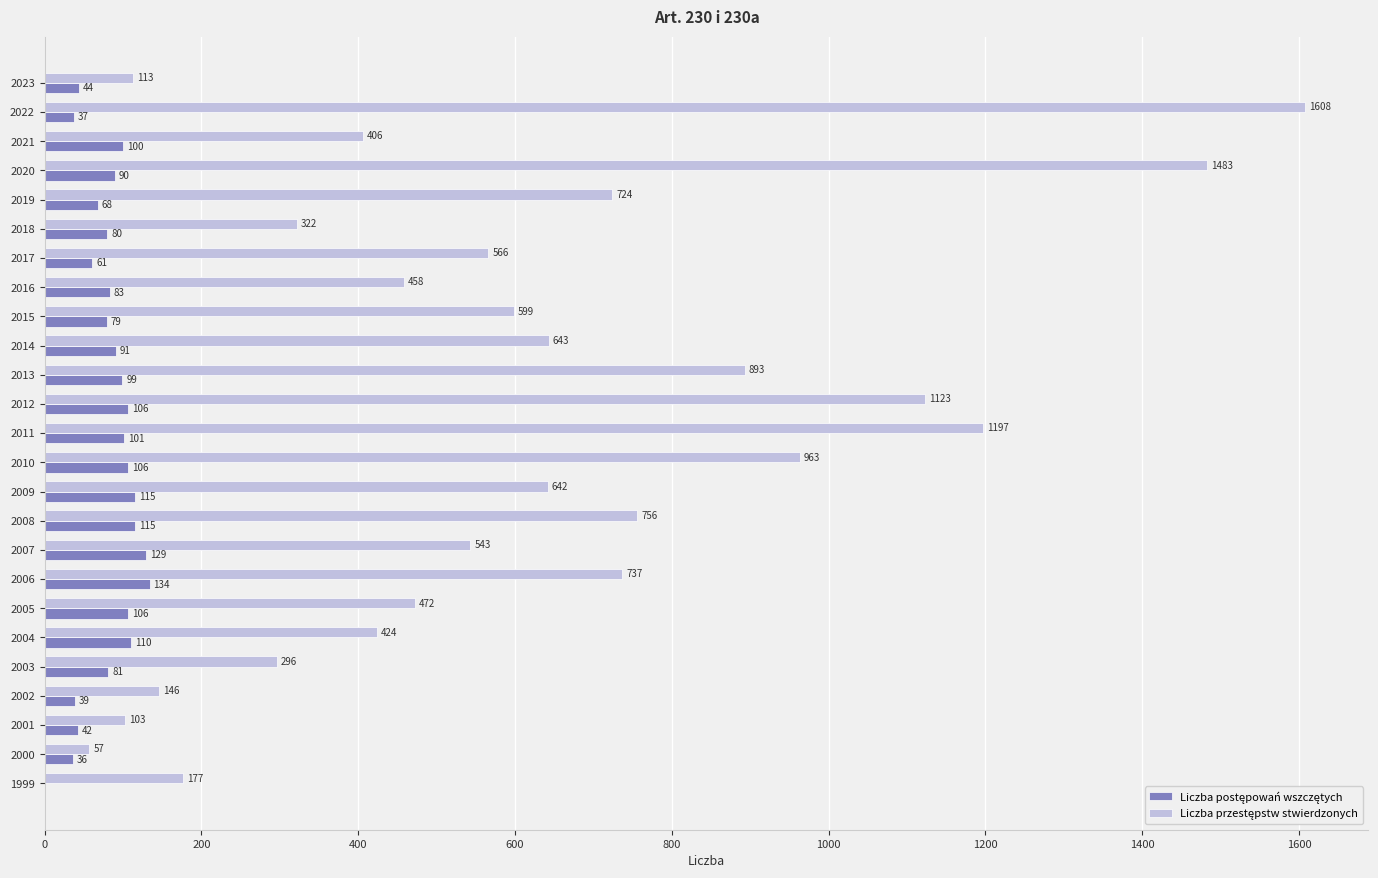

What is the total value across all series at 2011?

1298